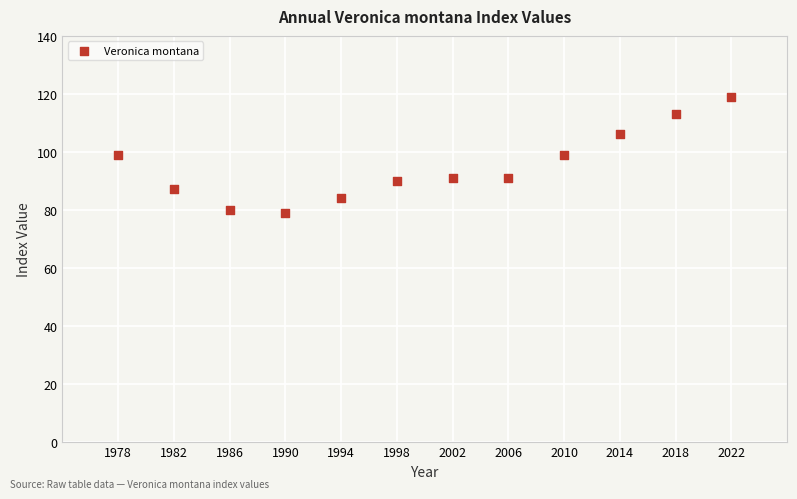

What is the average X value?

2000